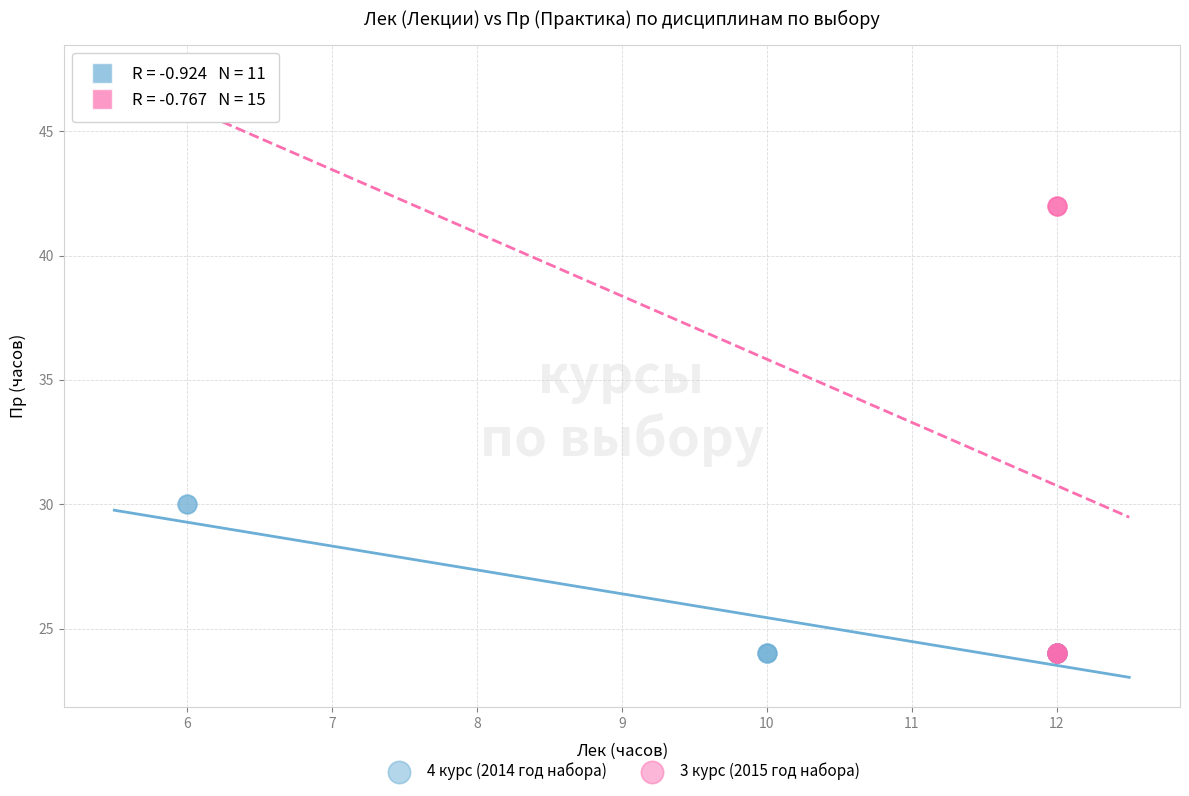

Which series contains the highest Y value?

3 курс (2015 год набора)